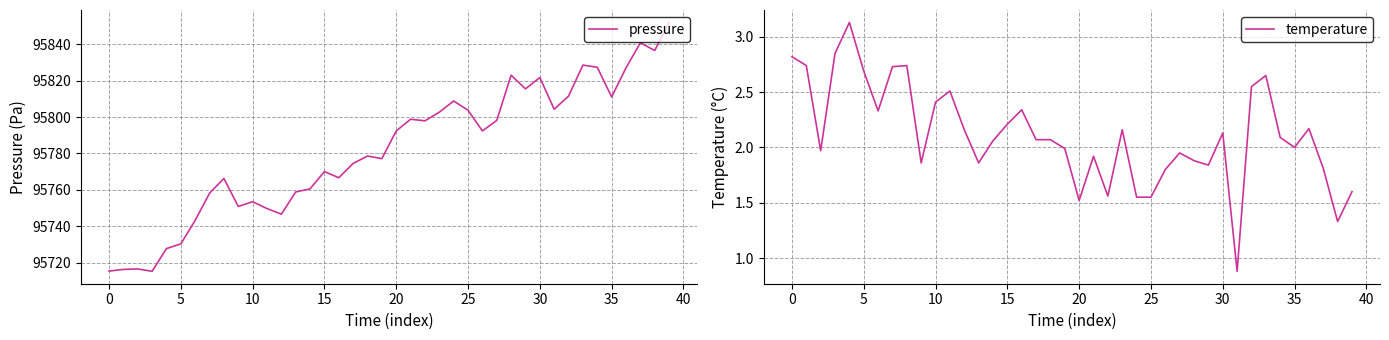

Rank the series by their average value, from highest to lowest.

pressure, temperature